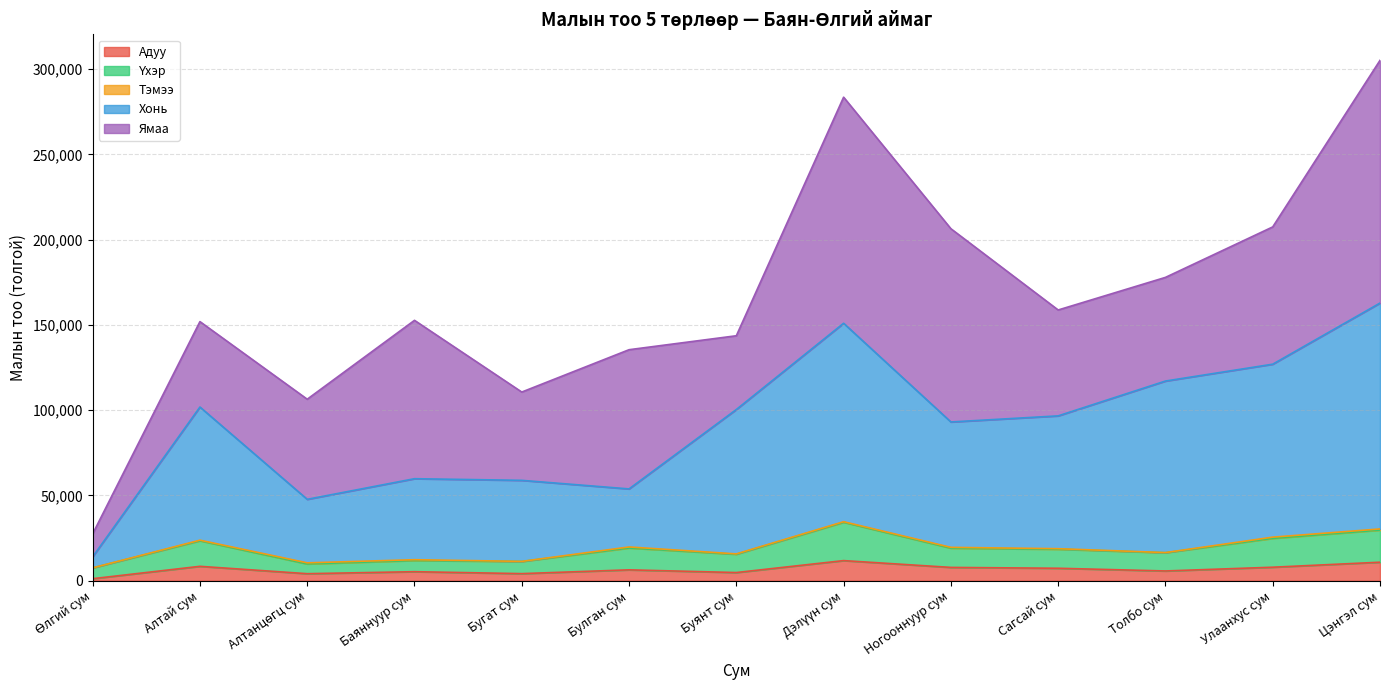

Which has a higher value, Өлгий сум or Ногооннуур сум?

Ногооннуур сум